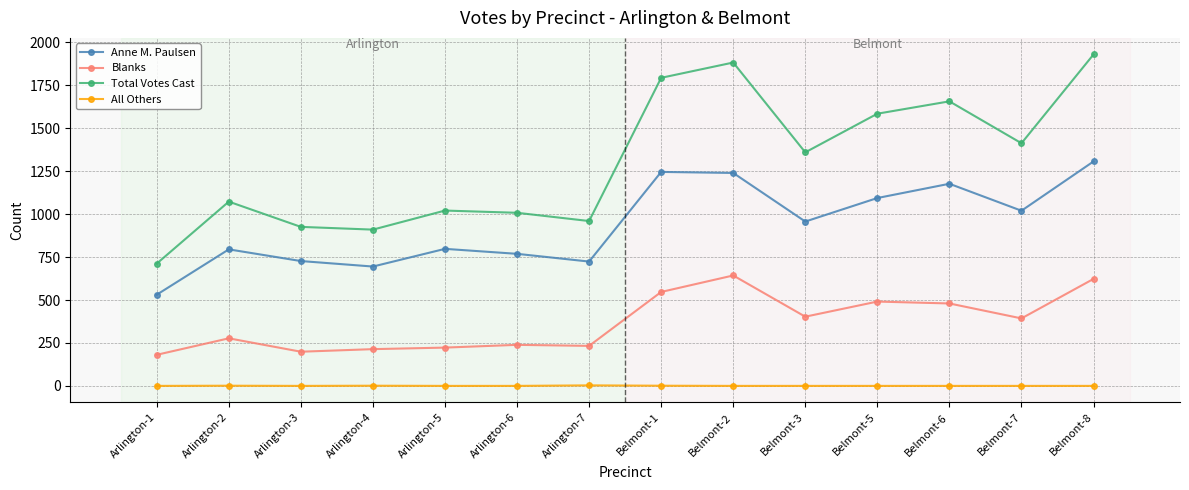

True or false: Anne M. Paulsen and Total Votes Cast cross at least once.

False